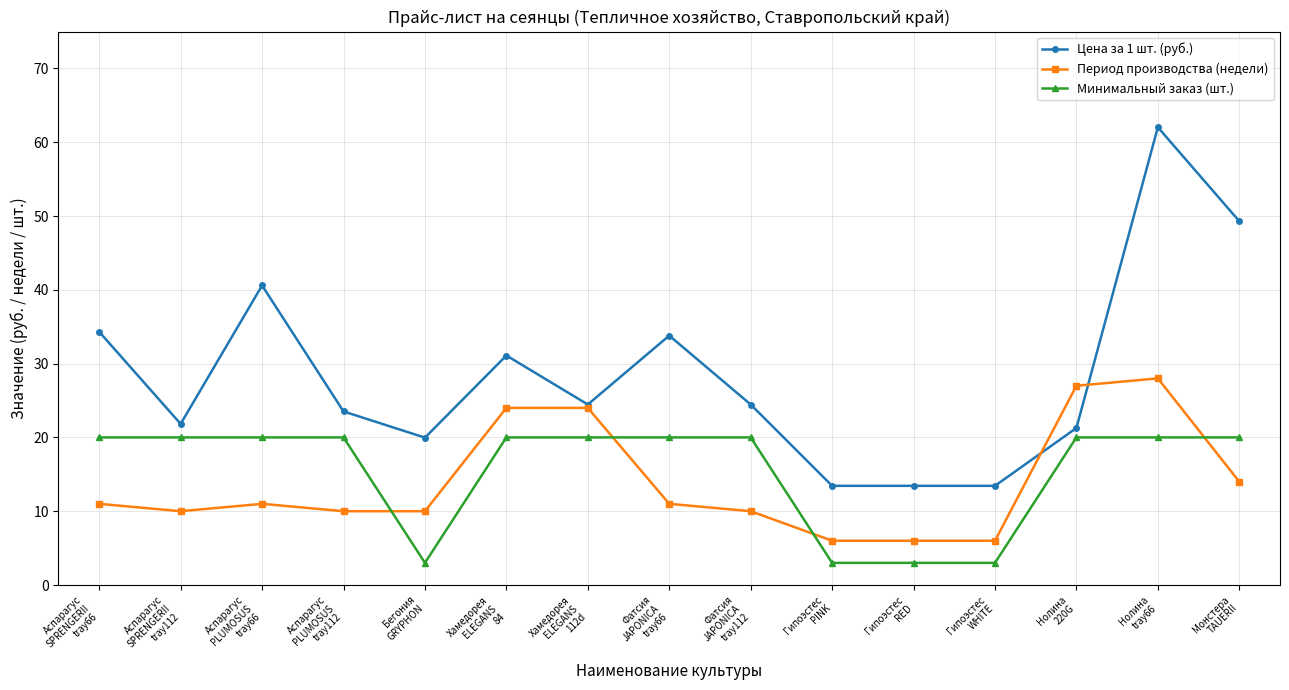

How many lines are shown in the chart?

3